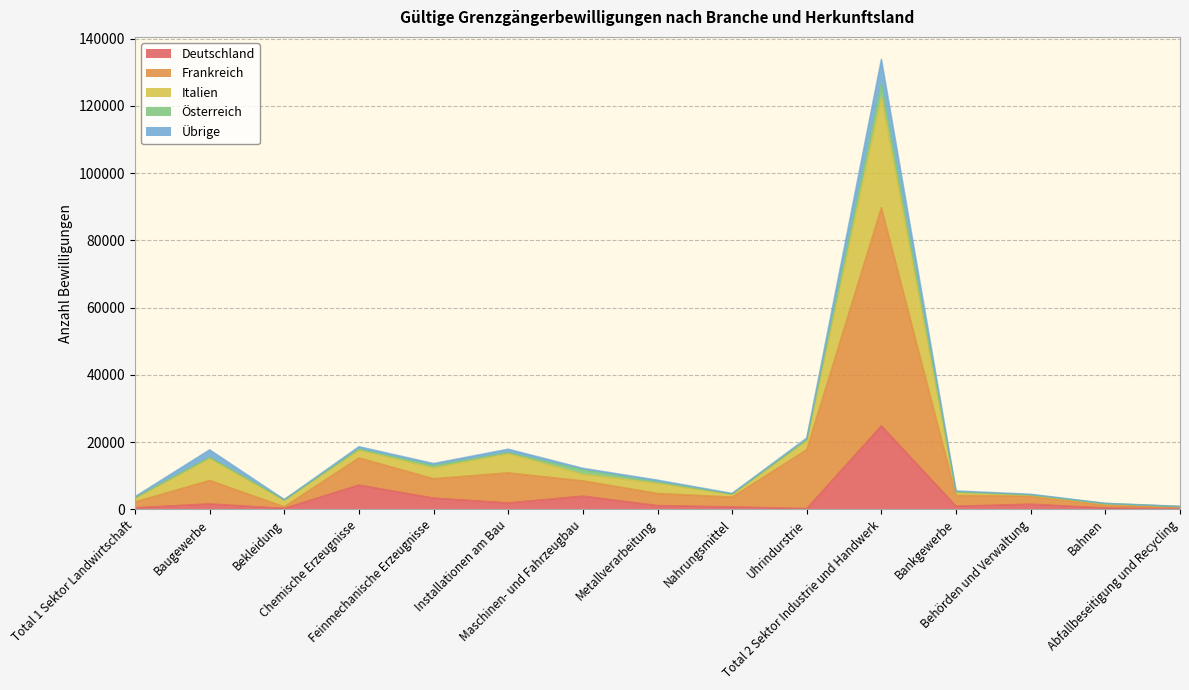

What is the highest value of the Deutschland series?

24811